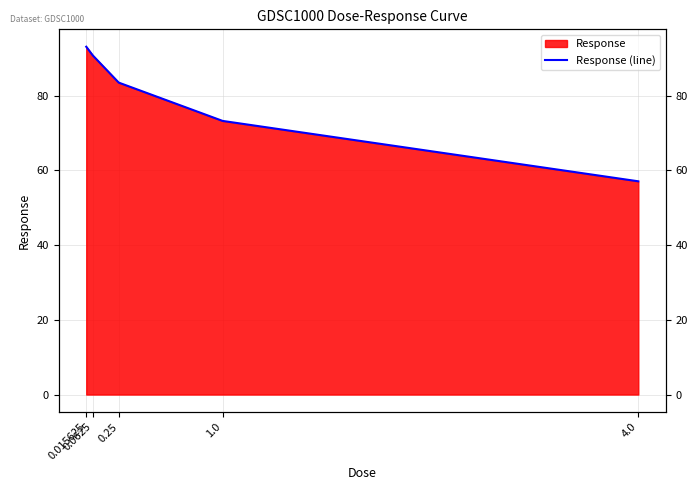

List the labels in order of value, largest first.

0.015625, 0.0625, 0.25, 1.0, 4.0